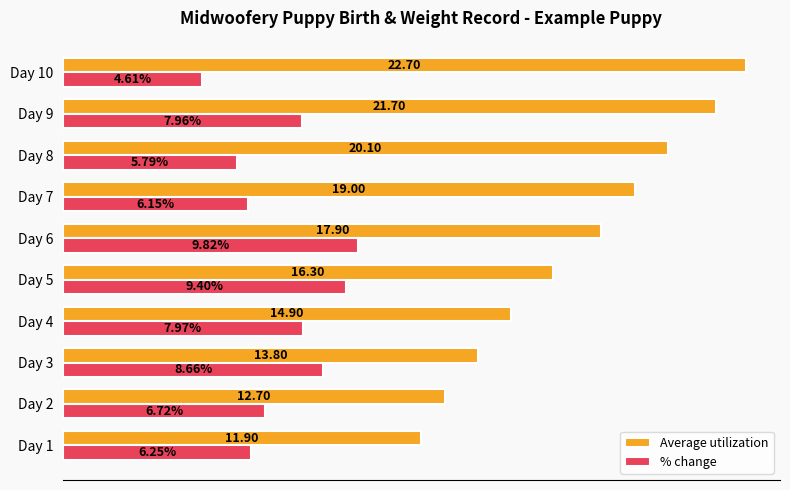

Which series has the largest range (max minus min)?

Average utilization